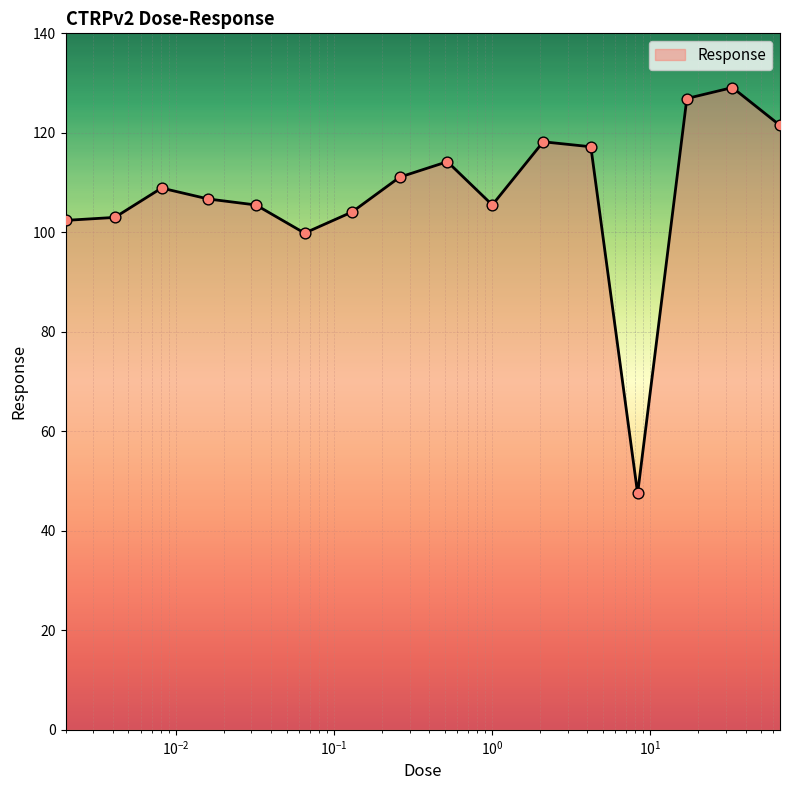

What is the difference between the maximum and minimum values?

81.6